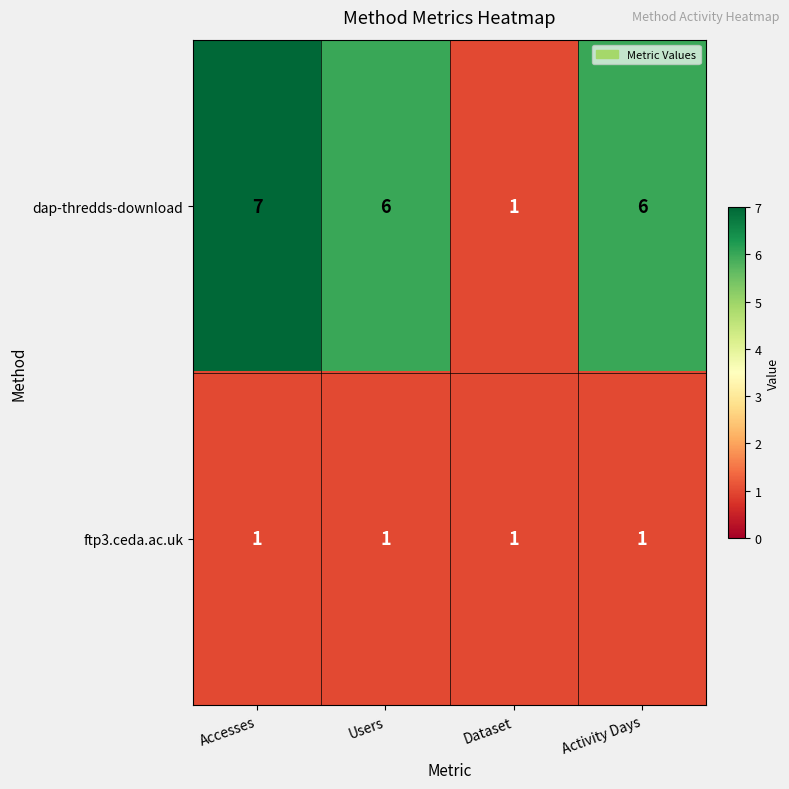

Reading right to left, list all the values displayed in this chart.

dap-thredds-download: Activity Days=6	Dataset=1	Users=6	Accesses=7
ftp3.ceda.ac.uk: Activity Days=1	Dataset=1	Users=1	Accesses=1